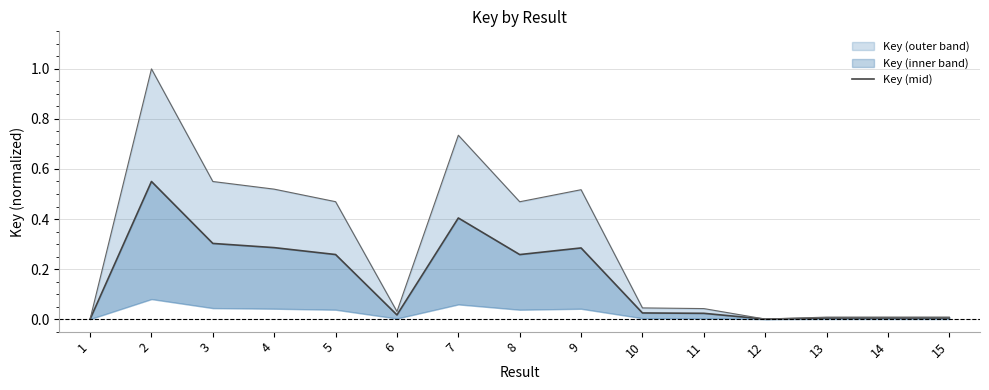

How many interior local peaks (higher than both neighbors) does the data have?

3